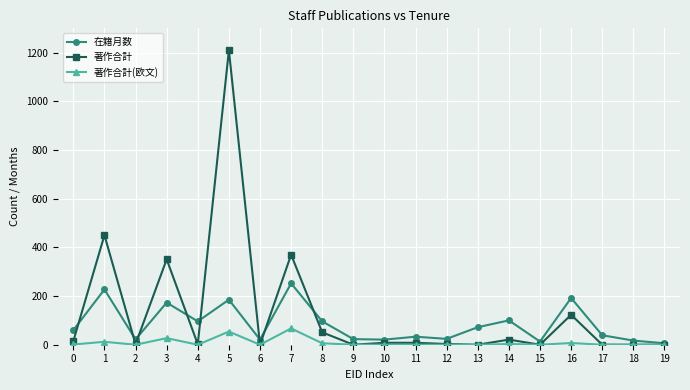

The value of 著作合計(欧文) at 16 is 7. True or false?

True